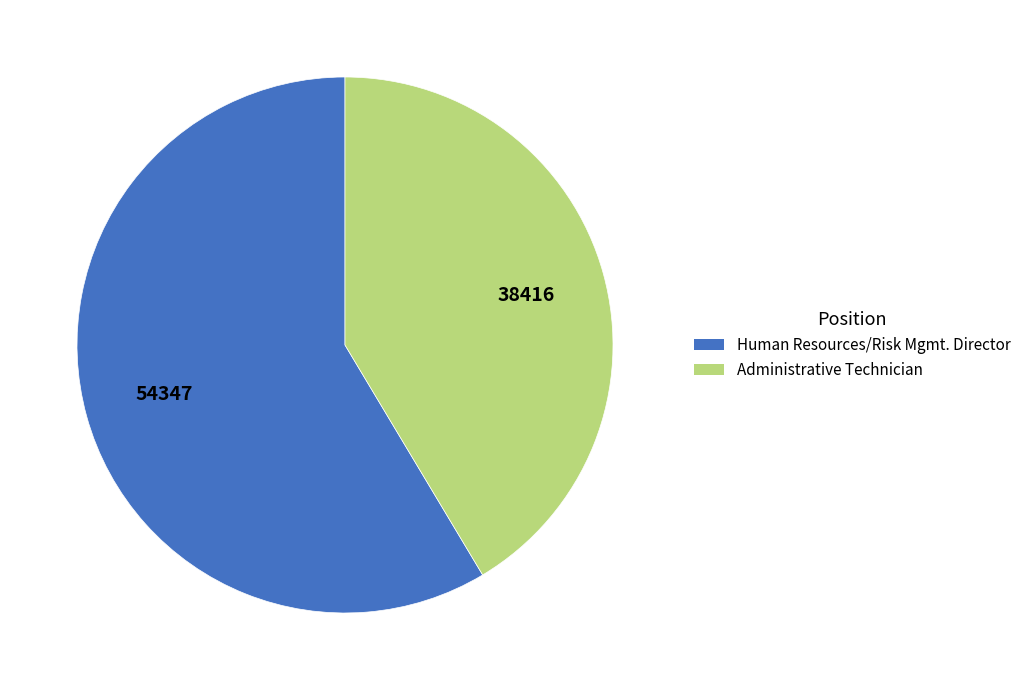

Do Administrative Technician and Human Resources/Risk Mgmt. Director together represent more than half of the pie?

Yes